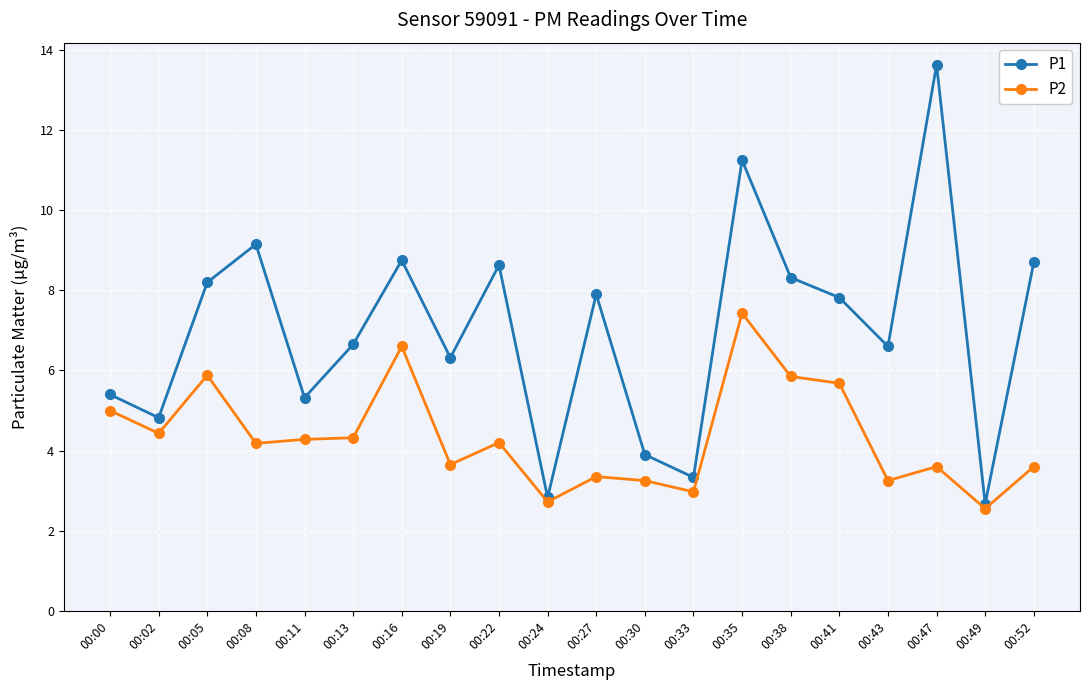

Which series has the largest range (max minus min)?

P1